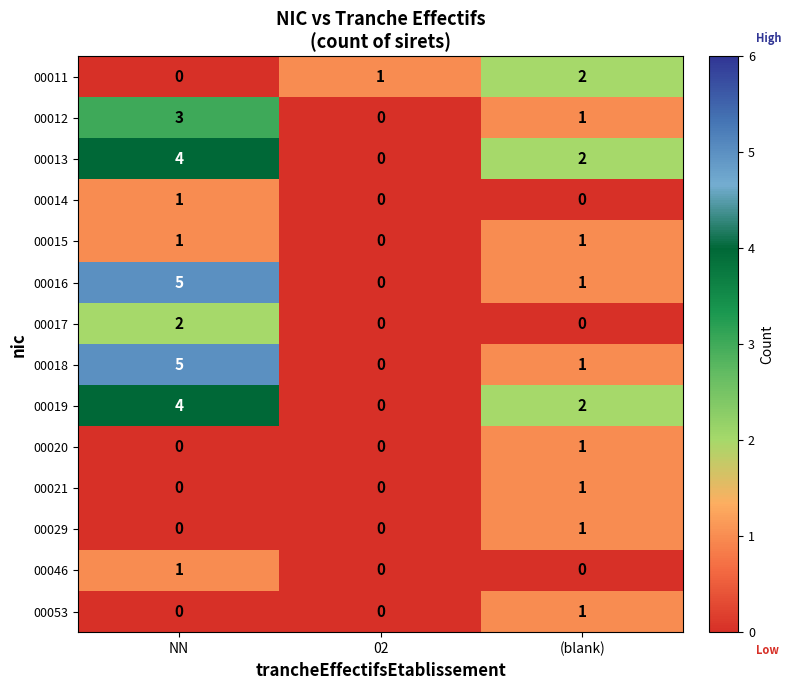

At which category is the sum across all series the highest?

NN